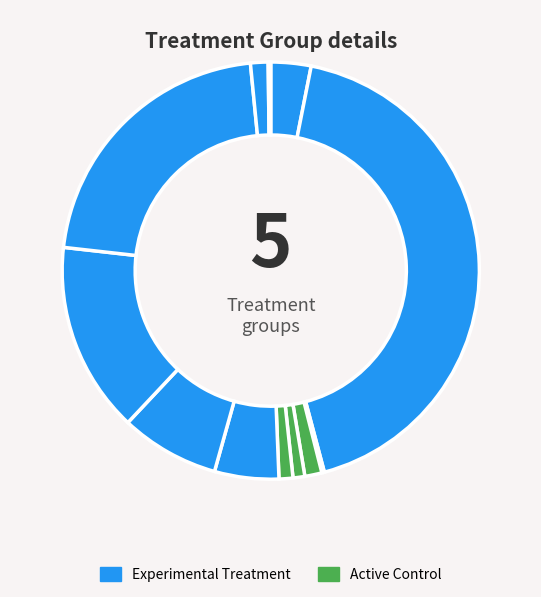

Is there any slice that represents more than half of the pie?

No